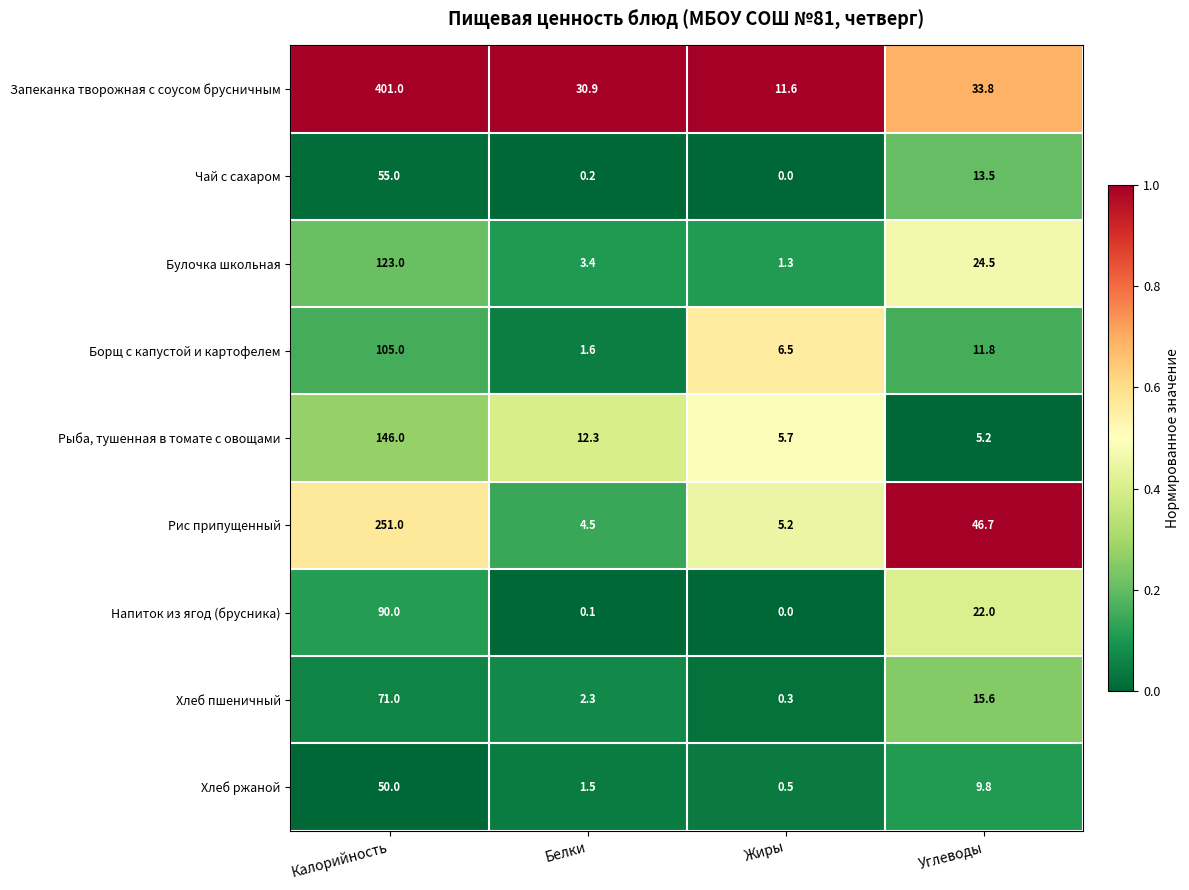

Which category has the highest value across all series?

Калорийность